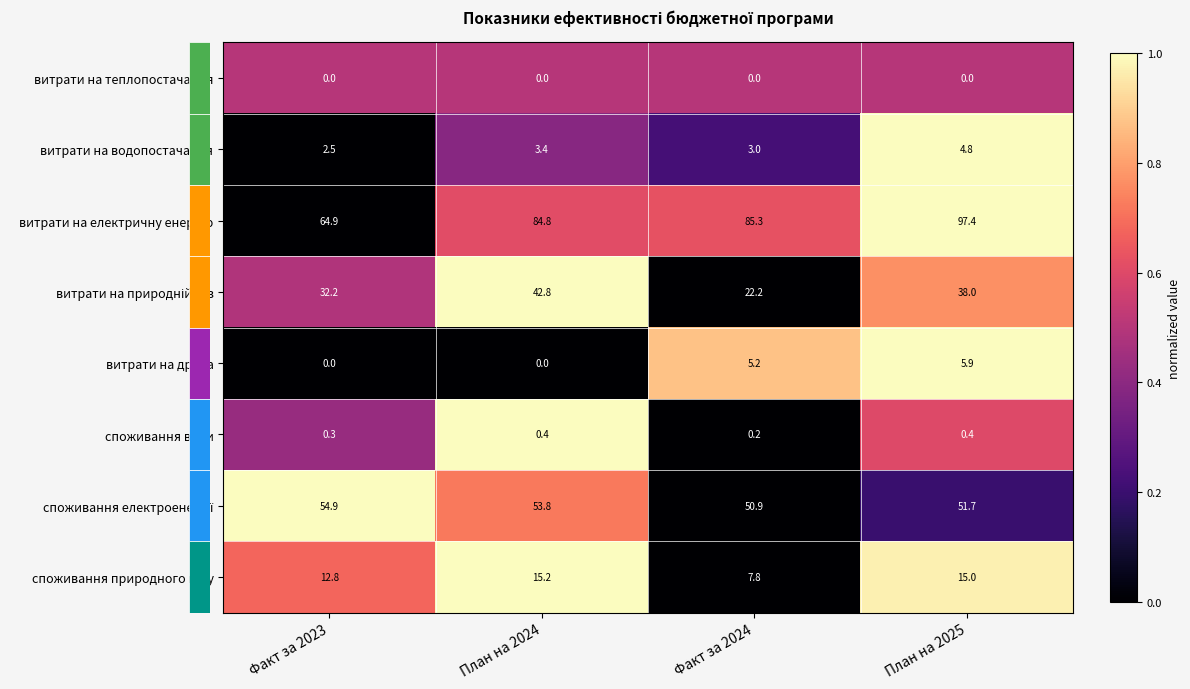

What is the sum of all споживання води values?

1.3